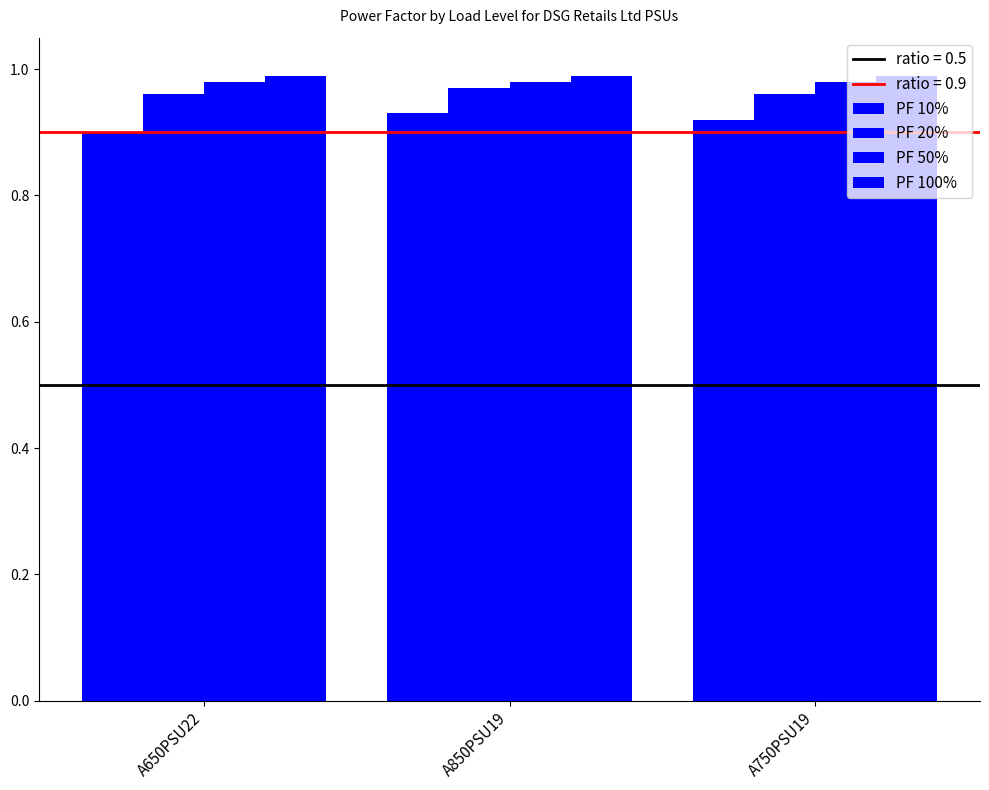

How many groups of bars are there?

3